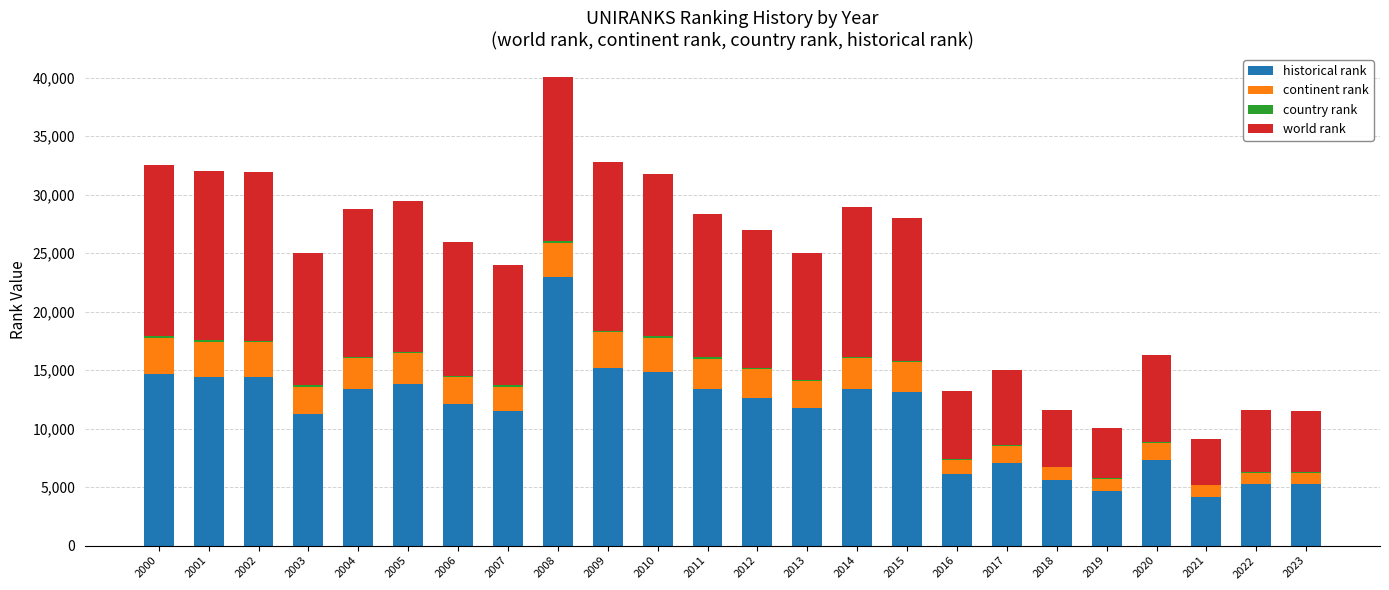

The historical rank series shows 8010 at 2019. True or false?

False